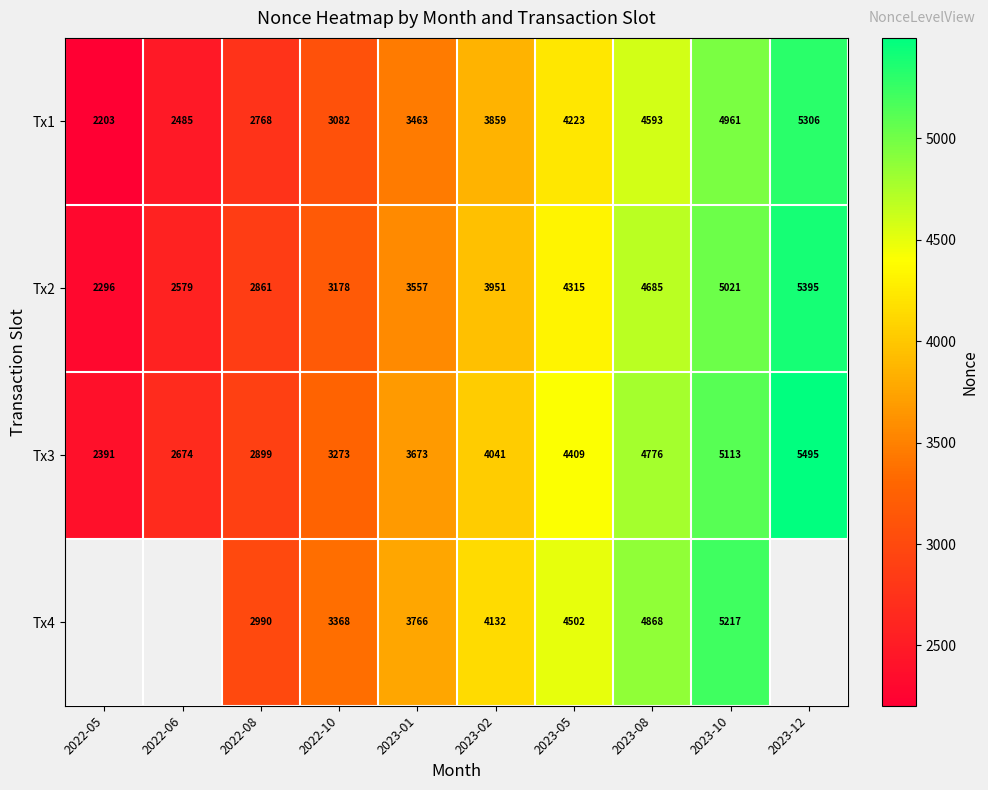

At which label does Tx3 reach its peak?

2023-12